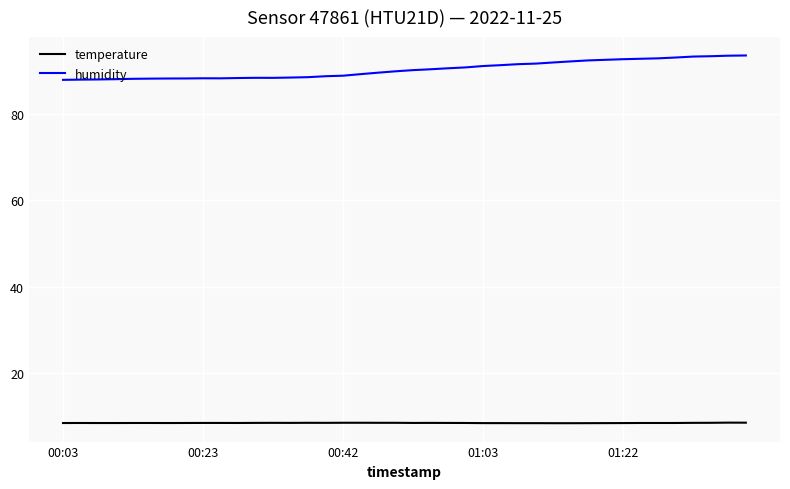

True or false: humidity and temperature intersect in this chart.

False